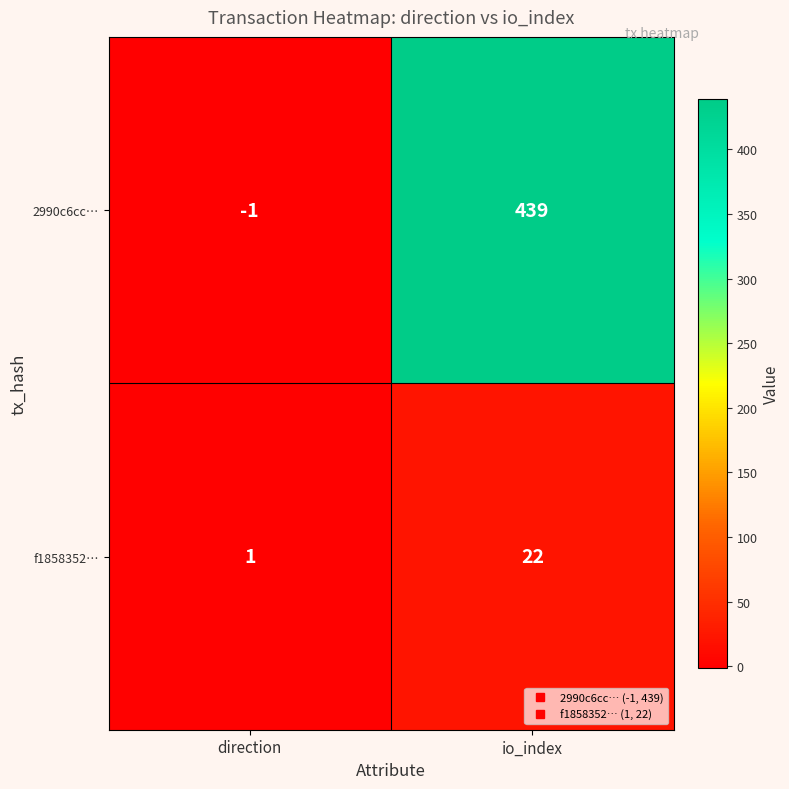

The value of 2990c6cc… at direction is 0. True or false?

False